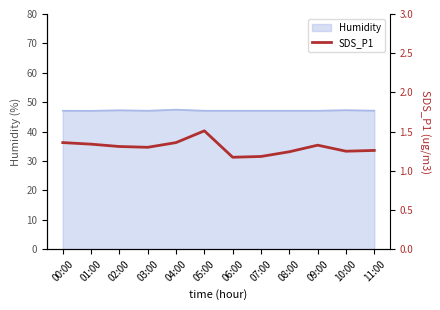

Does the chart display data point markers on the line(s)?

No